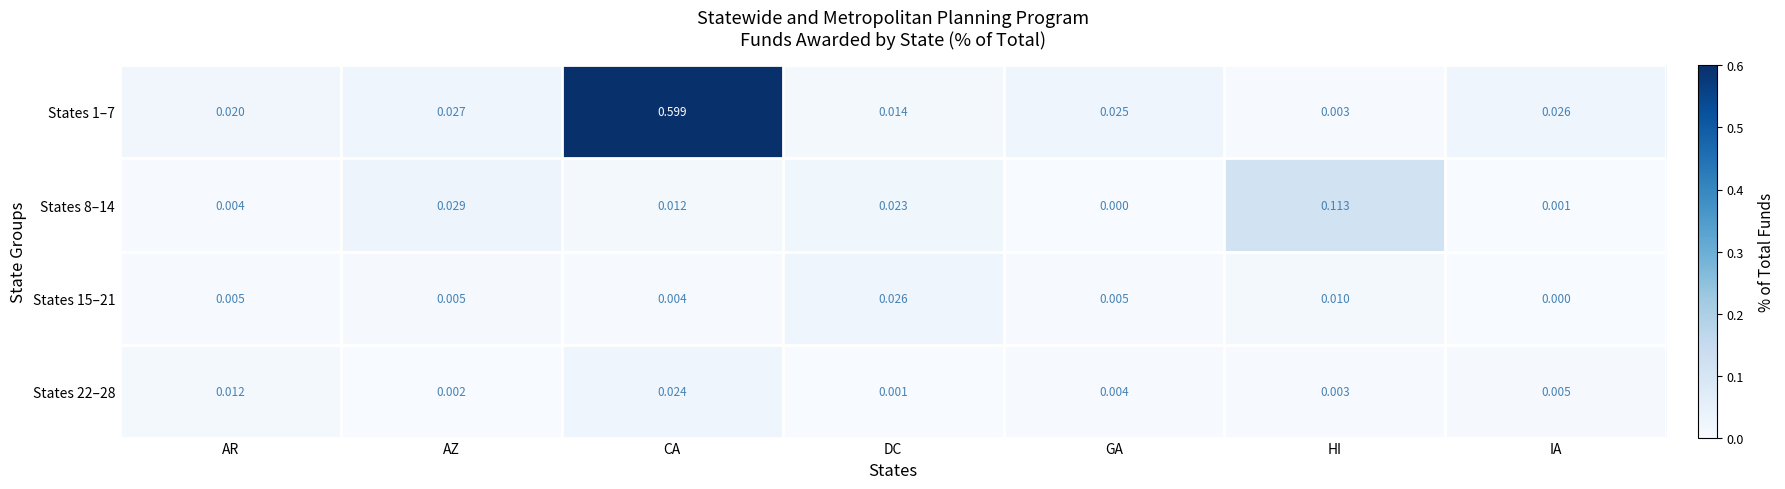

Is the value of States 8–14 at CA greater than the value of States 1–7 at CA?

No